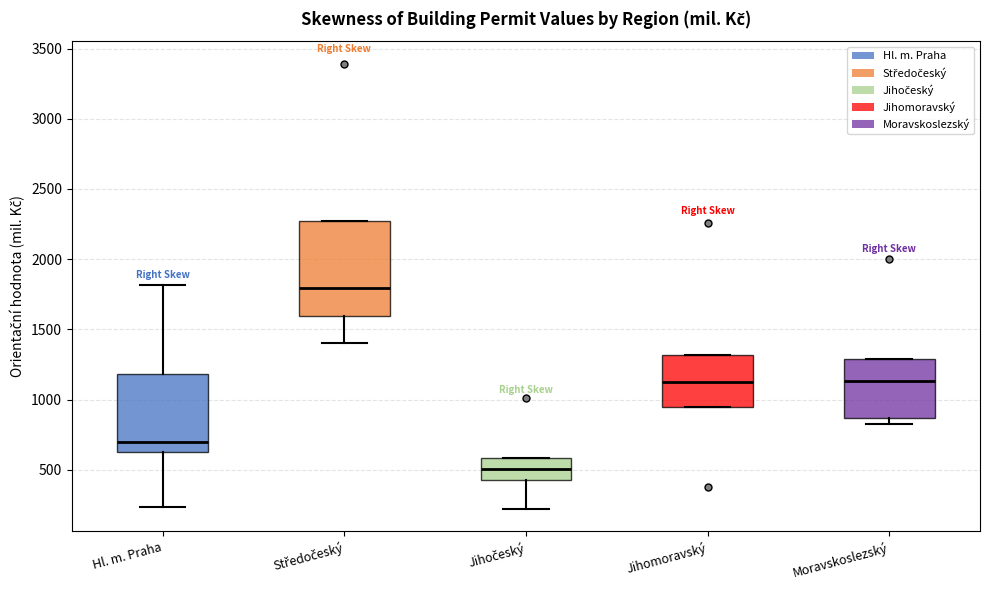

Which box's median line is the highest?

Středočeský